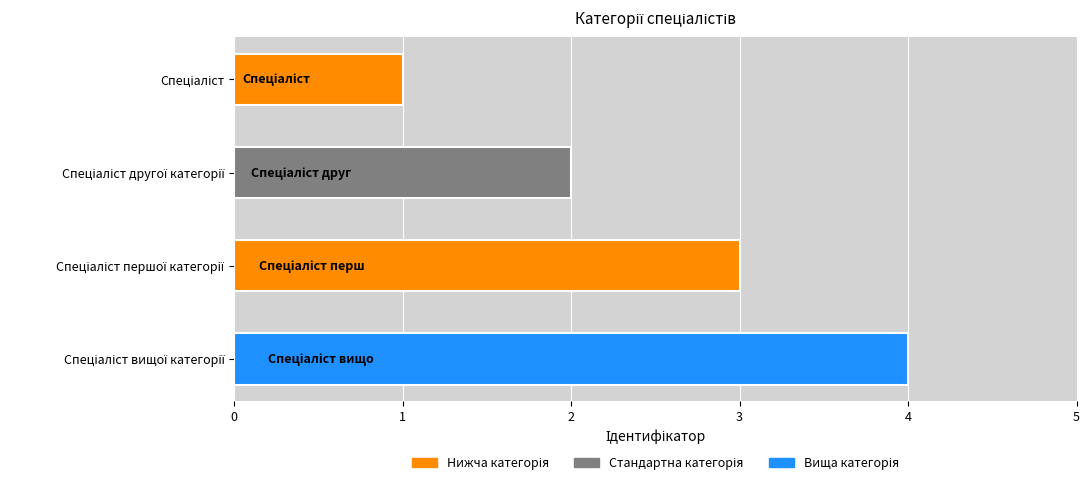

Count the values in the range 2 to 4.

3